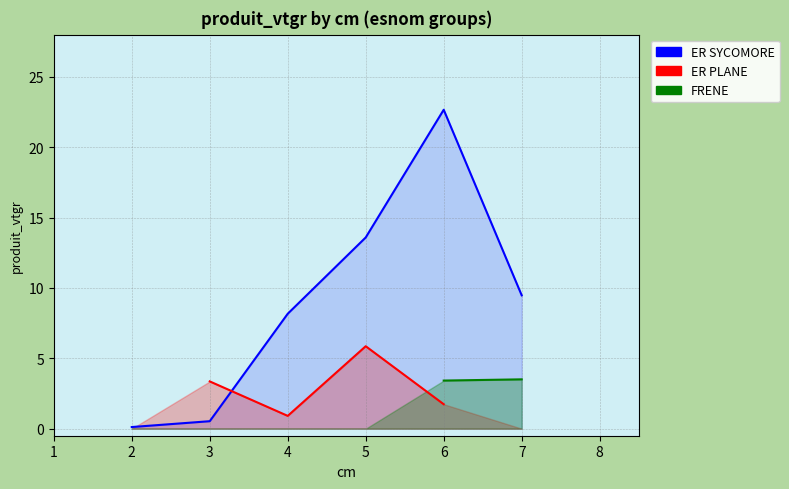

Count the FRENE values in the range 0 to 3.

4